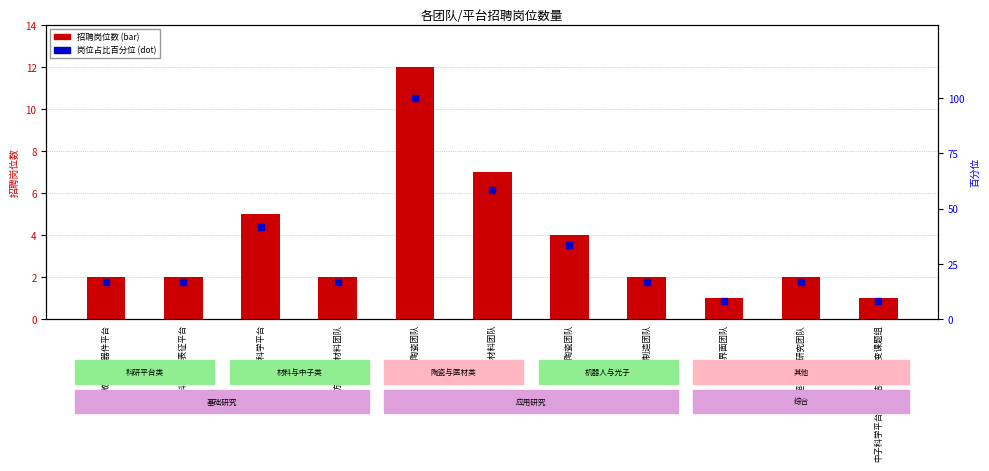

At which category is the sum across all series the highest?

多孔陶瓷团队